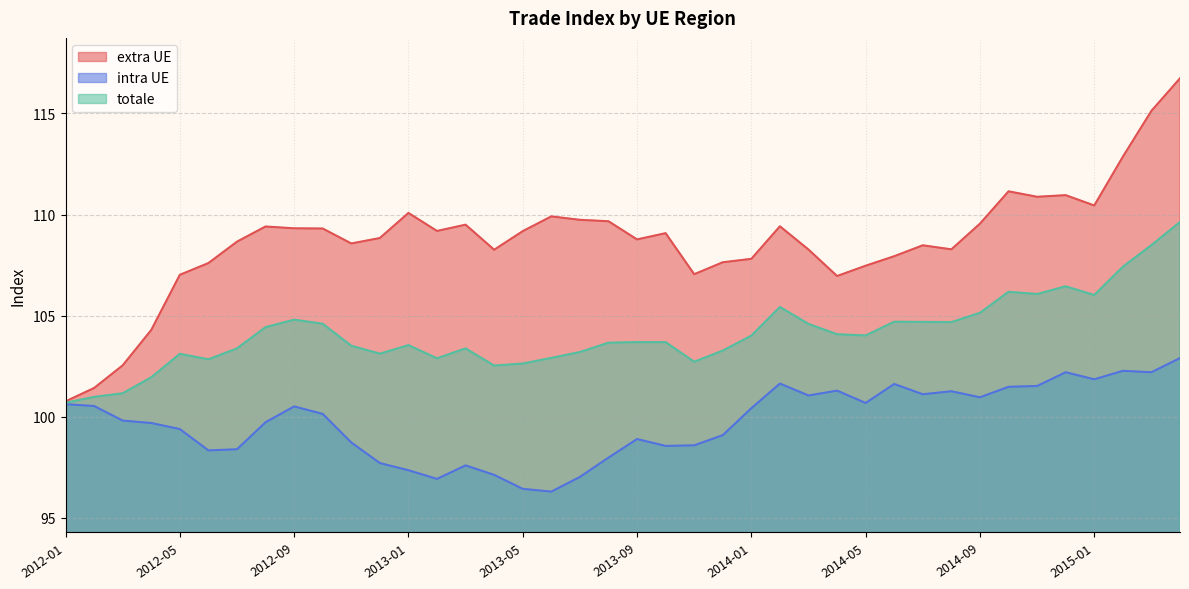

How many data points in totale are above 103?

30